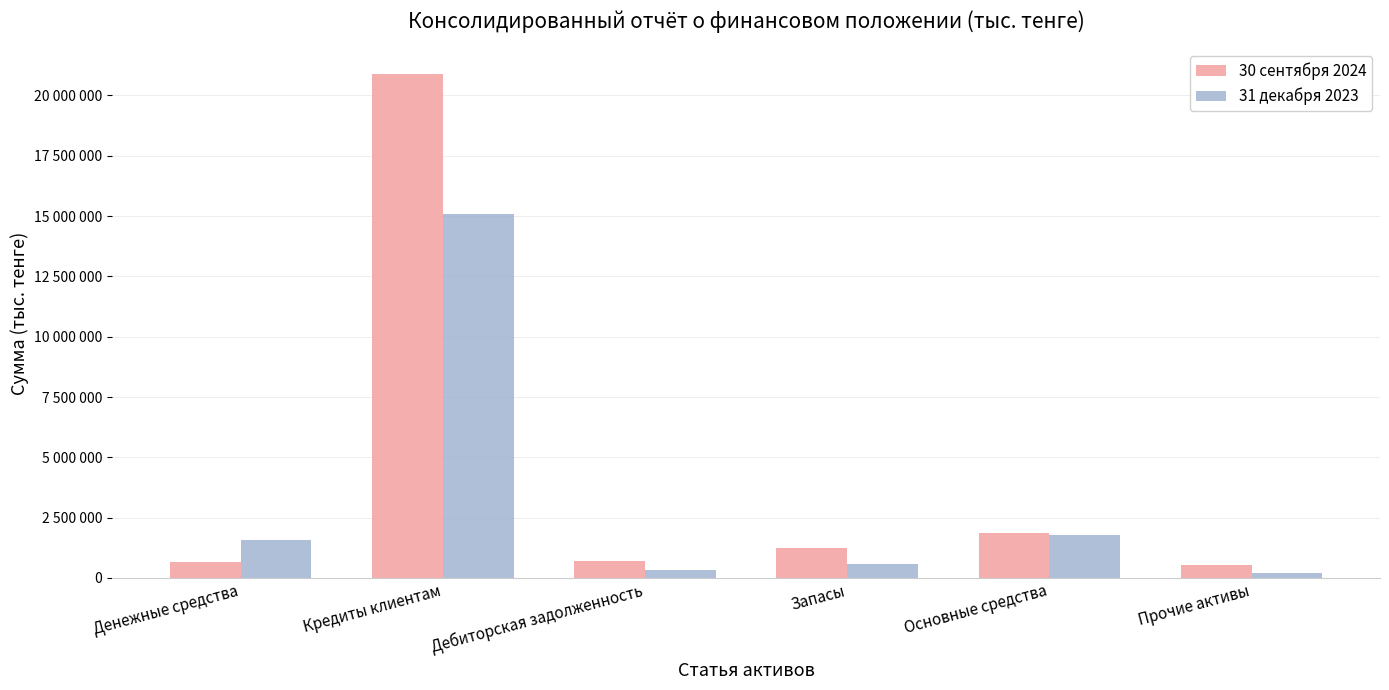

At which category is the sum across all series the highest?

Кредиты клиентам